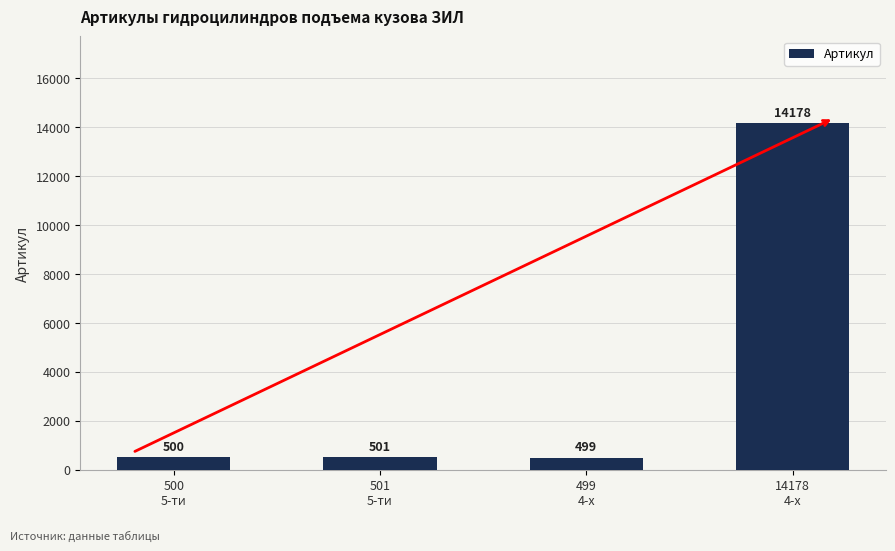

Are the bars grouped side by side (vs. stacked)?

No